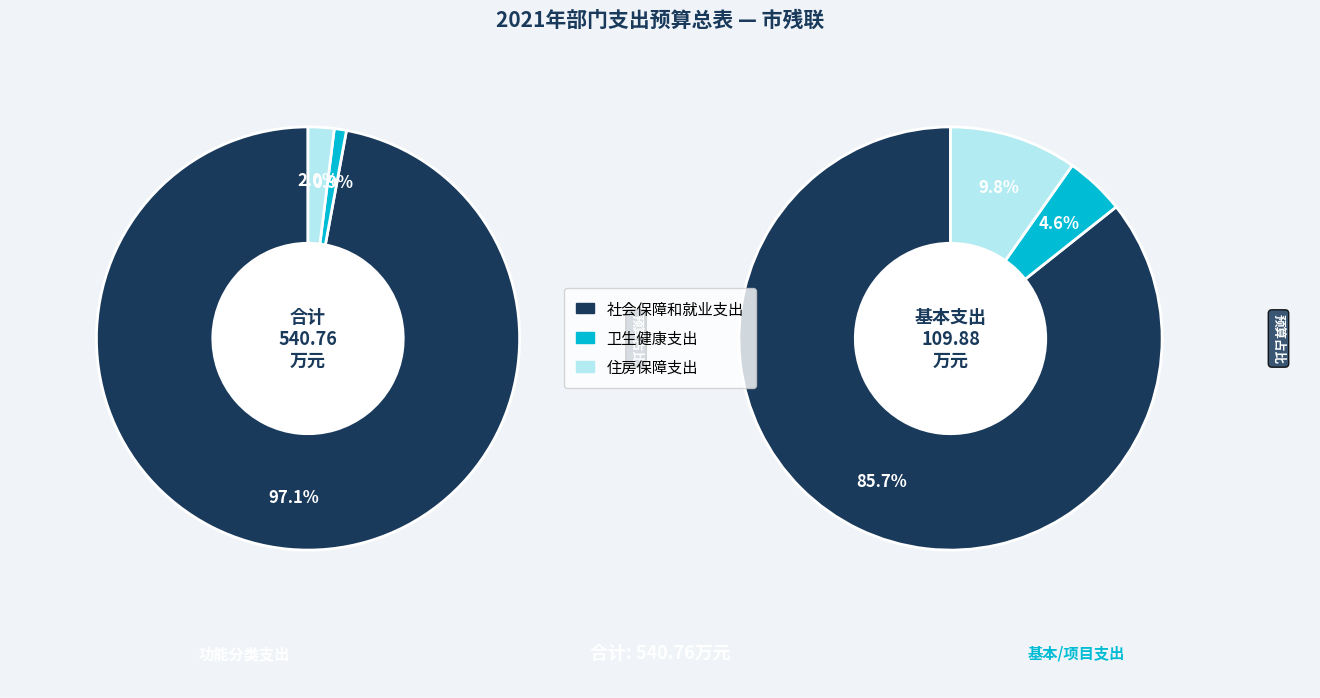

Rank the categories by value from lowest to highest.

卫生健康支出, 住房保障支出, 社会保障和就业支出